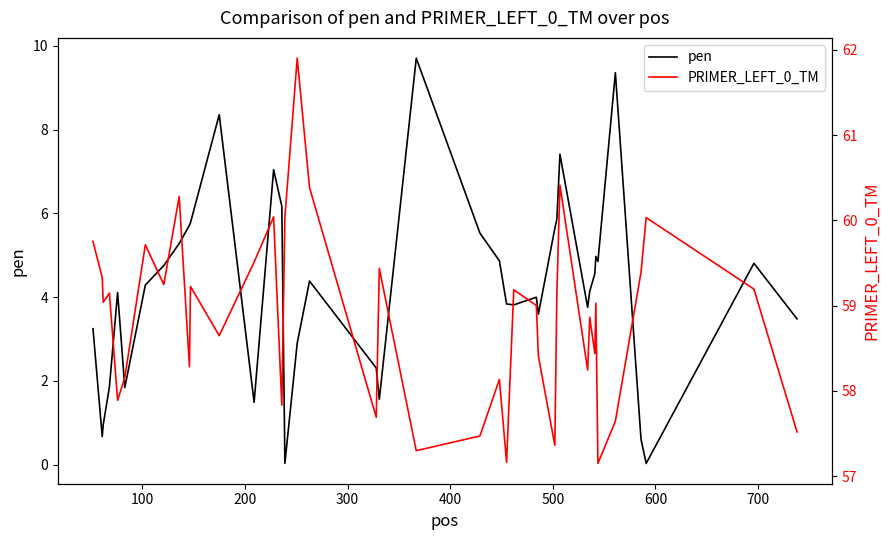

What is the highest value of the pen series?

9.7